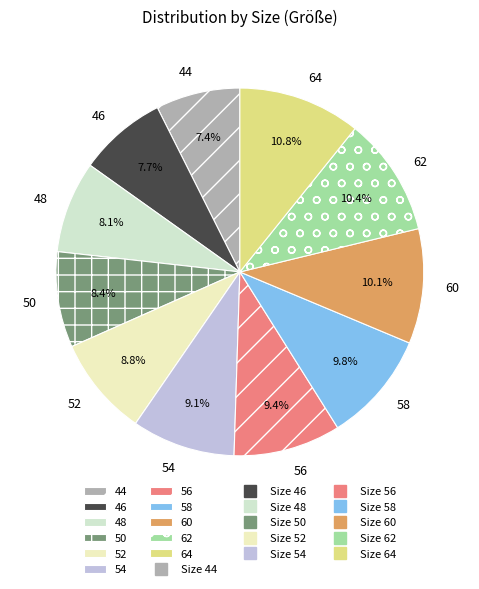

Approximately how many times larger is the value at 44 compared to 56?

0.8